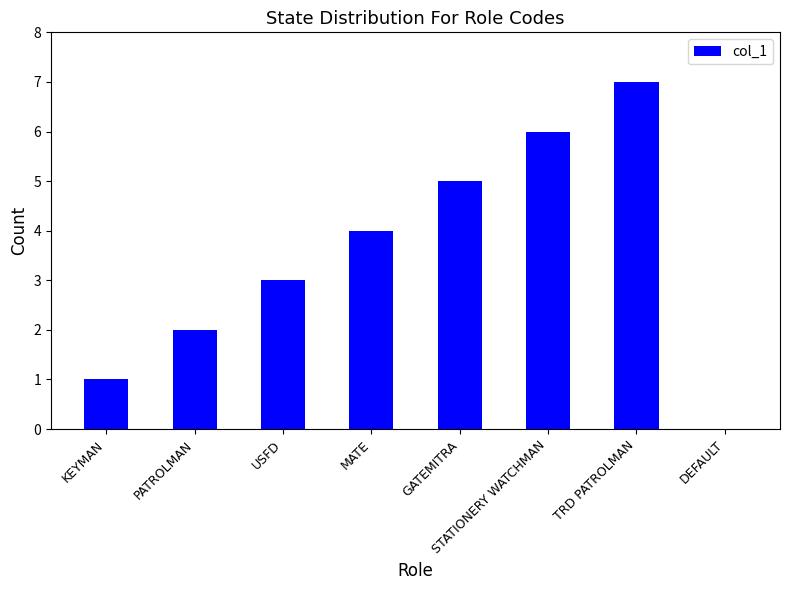

At which label is the value closest to 3?

USFD